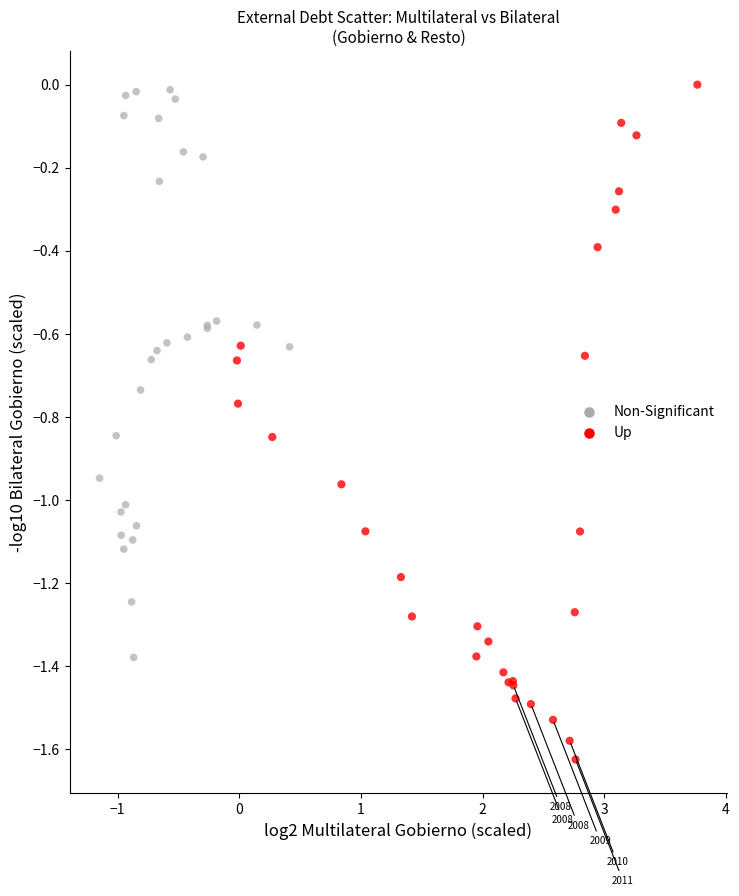

What are all the series names shown in the legend?

Non-Significant, Up